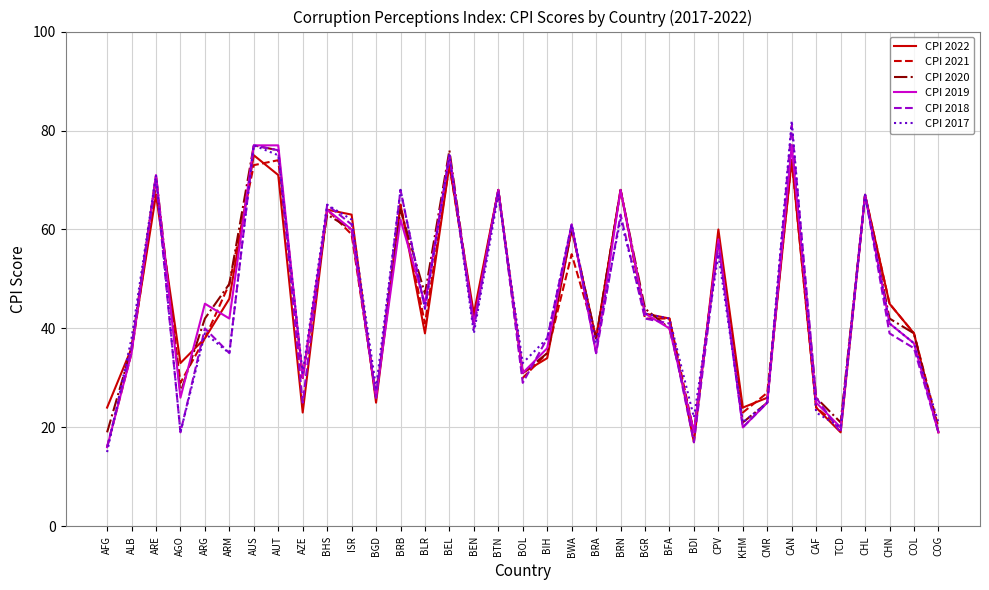

What is the smallest value displayed?

15